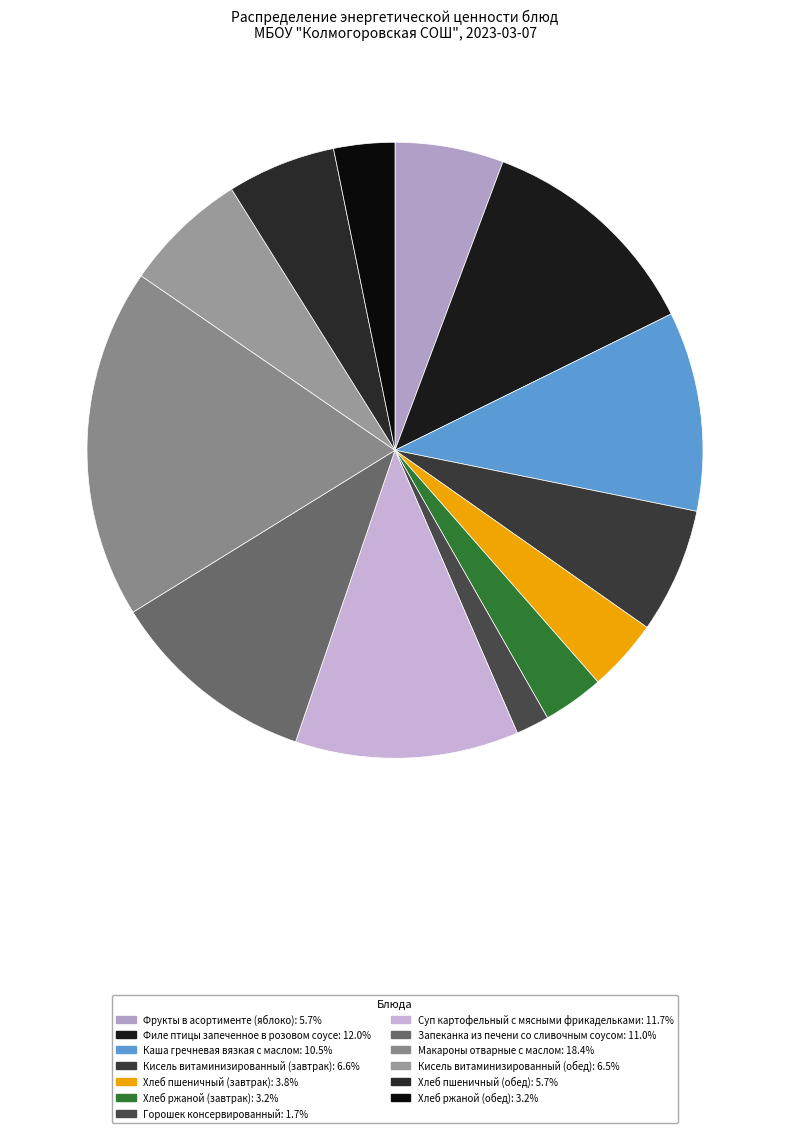

What is the smallest slice in the pie chart?

Горошек консервированный